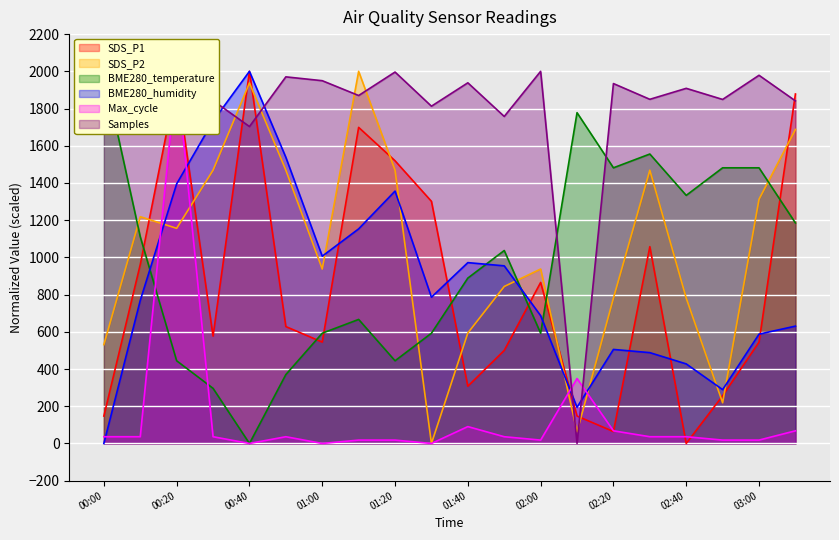

What is the maximum value shown in the chart?

2000.0